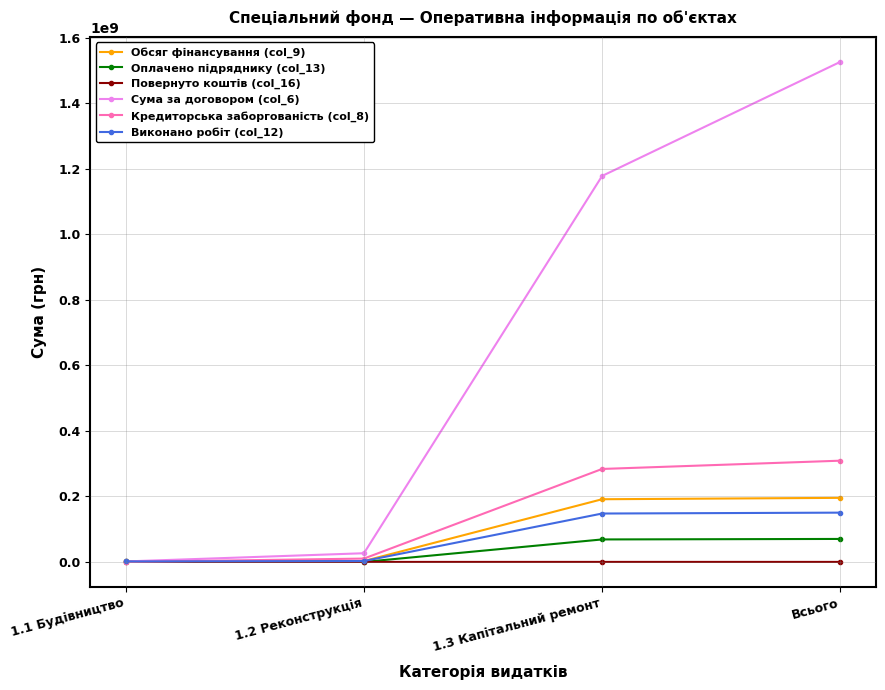

How many data points in Оплачено підряднику (col_13) are above 68617479?

2